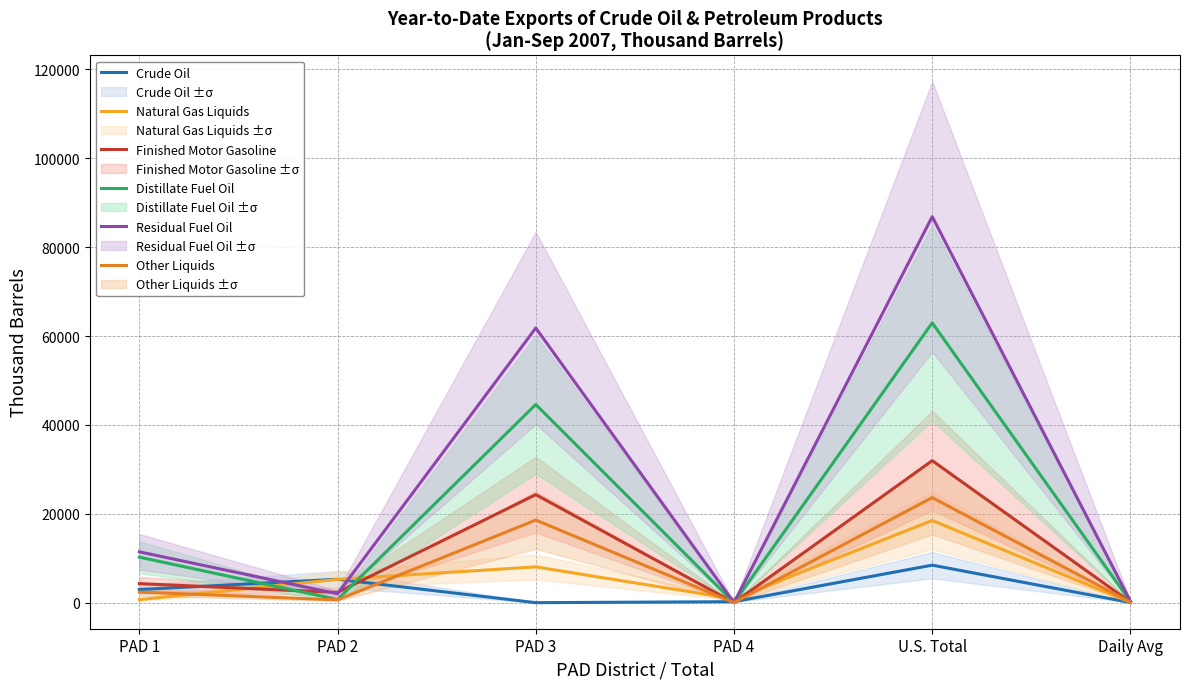

What is the sum of all Finished Motor Gasoline values?

62971